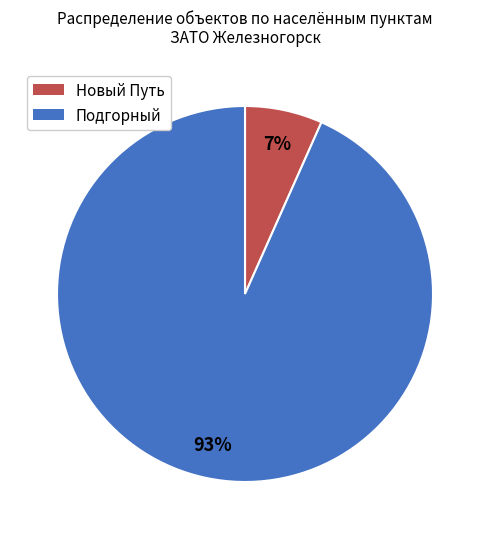

To the nearest percent, what is the average slice percentage?

50%